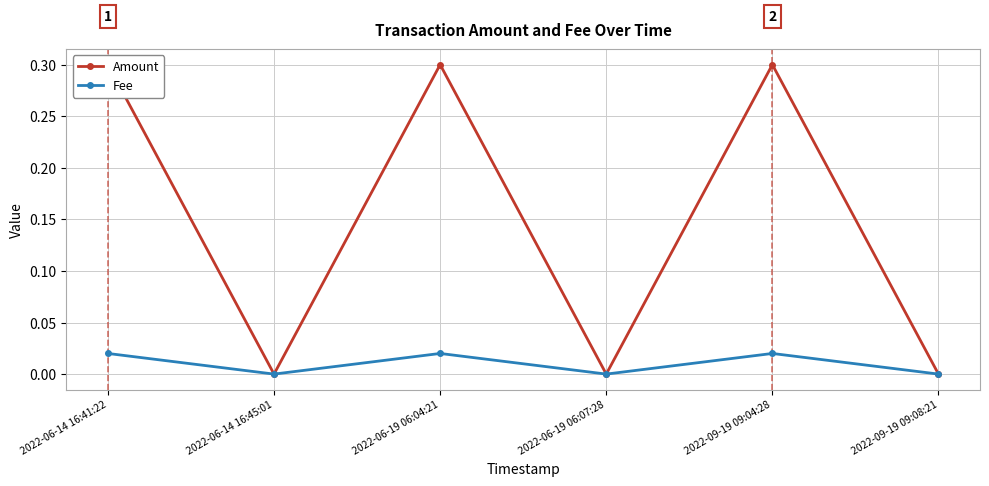

How many lines are shown in the chart?

2